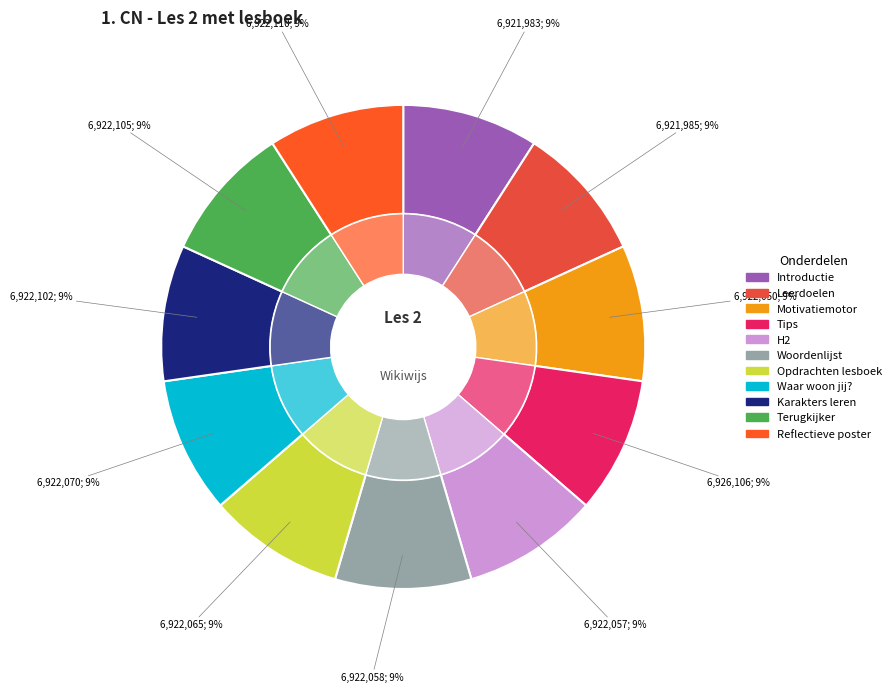

Combined, do Reflectieve poster and Karakters leren account for over 50%?

No